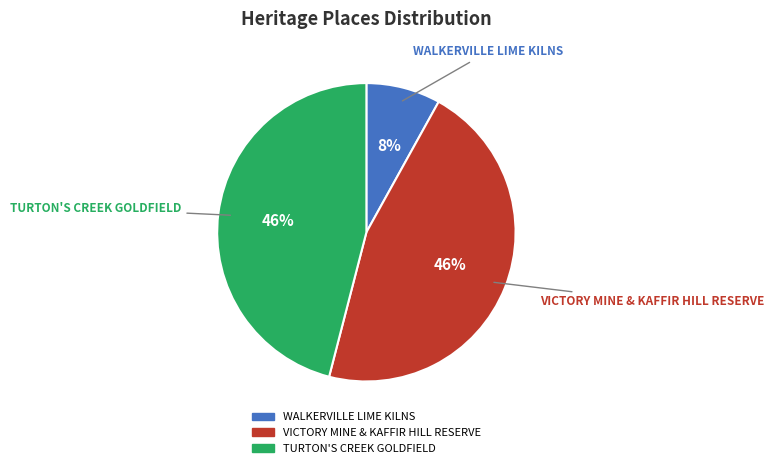

True or false: VICTORY MINE & KAFFIR HILL RESERVE accounts for 46% of the total.

True